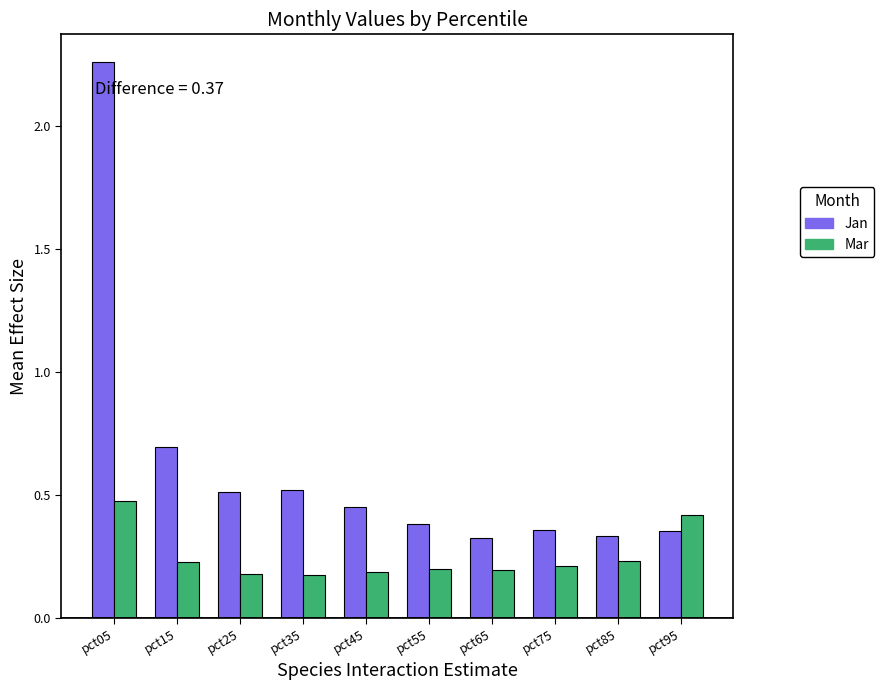

At which category is the sum across all series the highest?

pct05